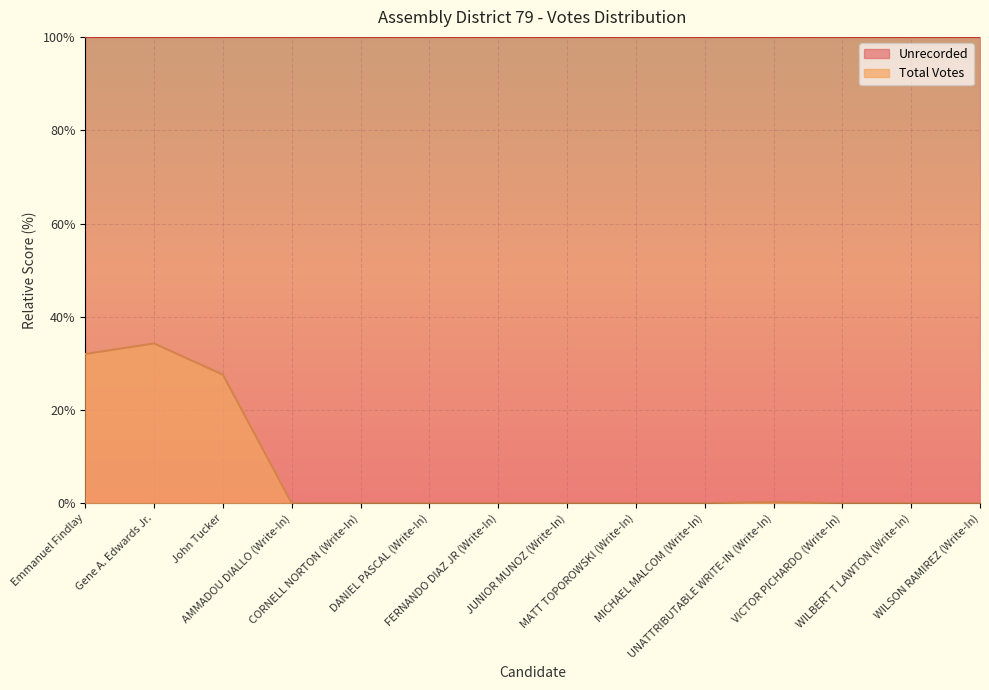

At which category does the chart reach its minimum across all series?

CORNELL NORTON (Write-In)